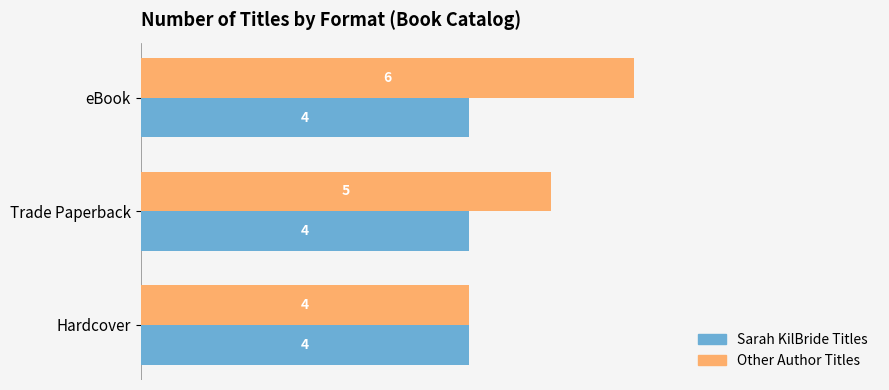

Count the Other Author Titles values in the range 4 to 6.

3